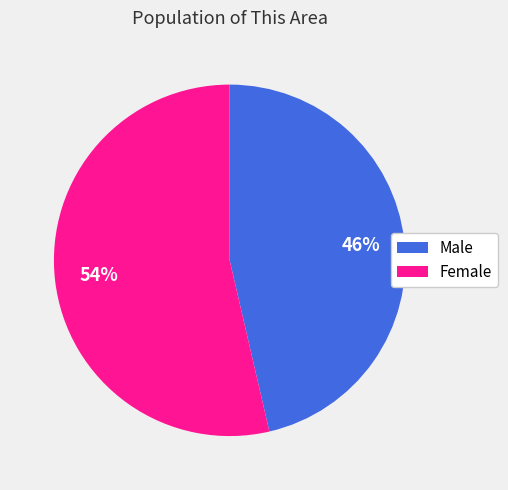

Between Male and Female, which is larger?

Female